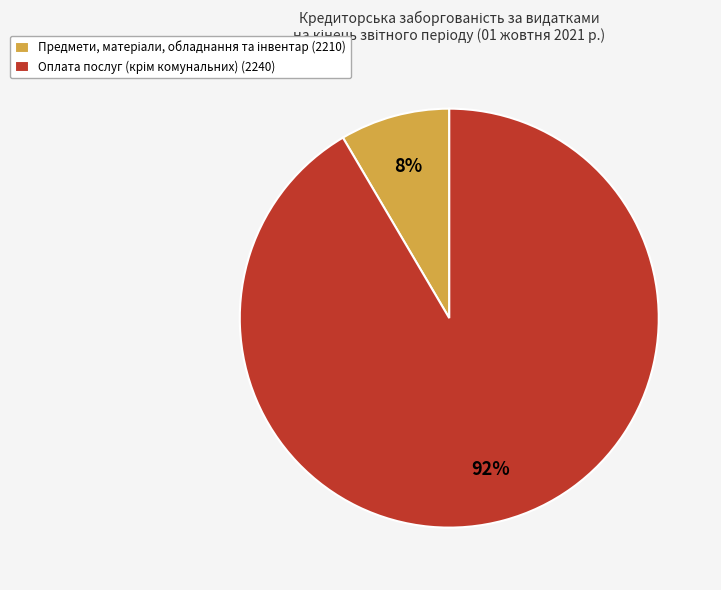

Is there a majority slice in this chart?

Yes